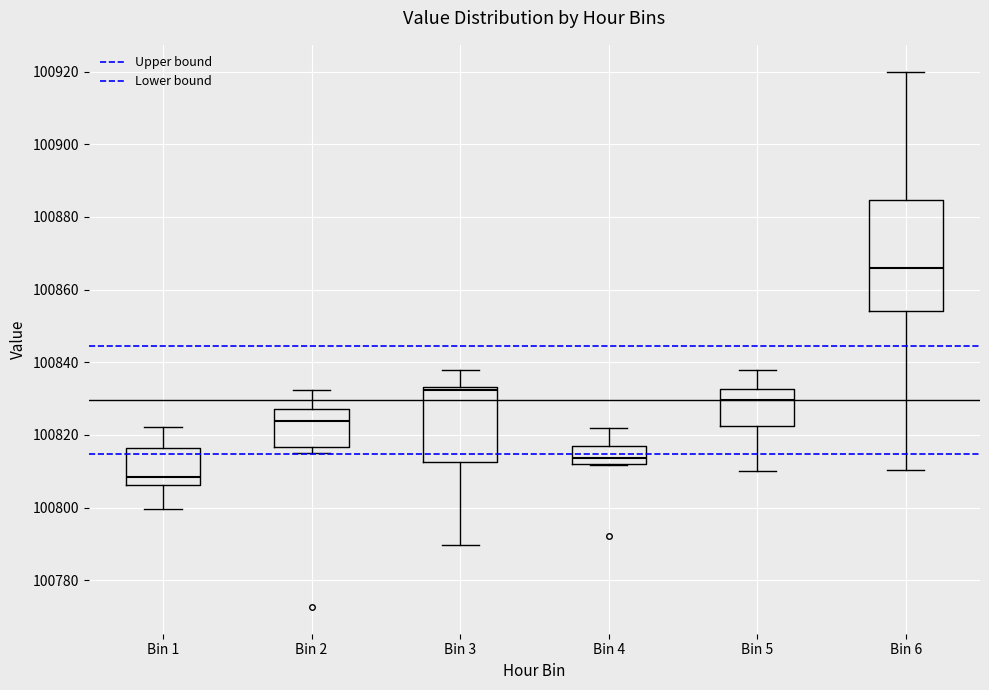

Reading left to right, read every box against the y-axis: the position of its median line, the range the box covers, and the ends of its whiskers. The values are not printed on the chart, so give them approximately, as read against the axis.

Bin 1: median 100808, box 100806 to 100816, whiskers 100800 to 100822
Bin 2: median 100824, box 100816 to 100828, whiskers 100814 to 100832
Bin 3: median 100832, box 100812 to 100834, whiskers 100790 to 100838
Bin 4: median 100814, box 100812 to 100816, whiskers 100812 to 100822
Bin 5: median 100830, box 100822 to 100832, whiskers 100810 to 100838
Bin 6: median 100866, box 100854 to 100884, whiskers 100810 to 100920